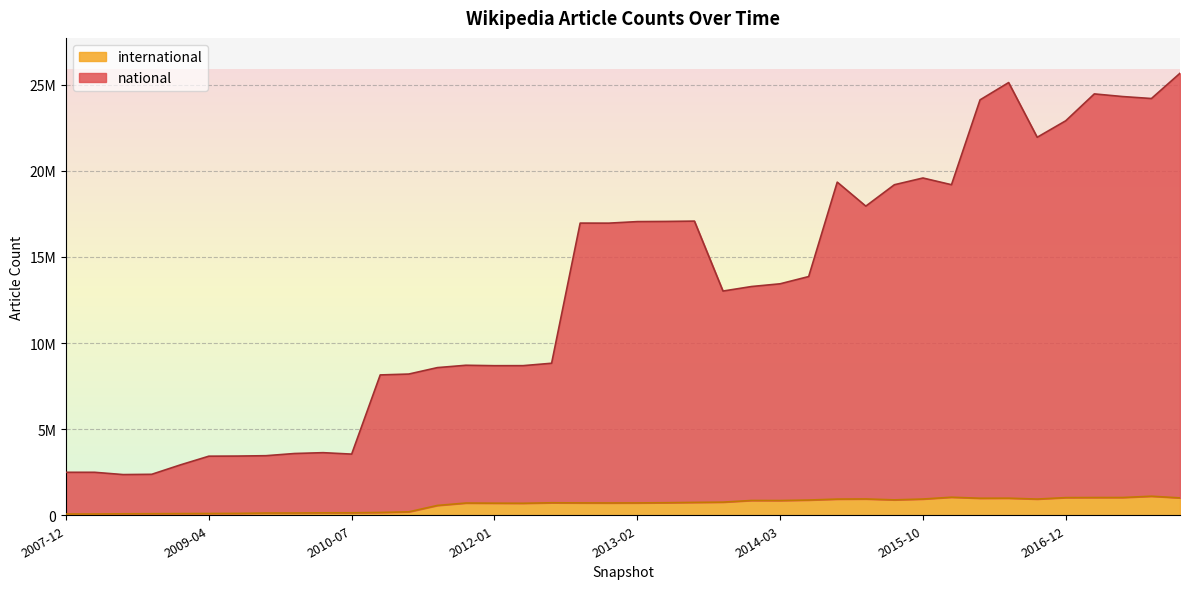

Is it true that international equals 718886 at 2012-10-31?

True